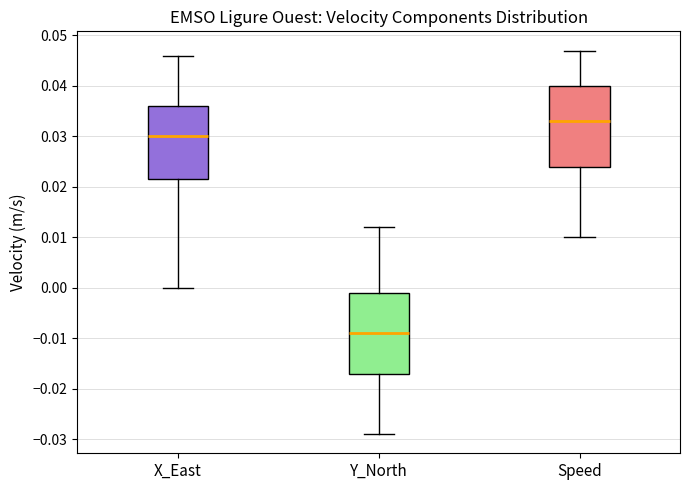

Reading left to right, read every box against the y-axis: the position of its median line, the range the box covers, and the ends of its whiskers. The values are not printed on the chart, so give them approximately, as read against the axis.

X_East: median 0.030, box 0.022 to 0.036, whiskers 0.000 to 0.046
Y_North: median -0.009, box -0.017 to -0.001, whiskers -0.029 to 0.012
Speed: median 0.033, box 0.024 to 0.040, whiskers 0.010 to 0.047